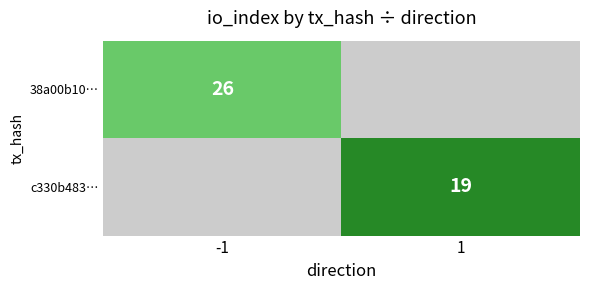

True or false: 38a00b10… has a value of 26 at -1.

True